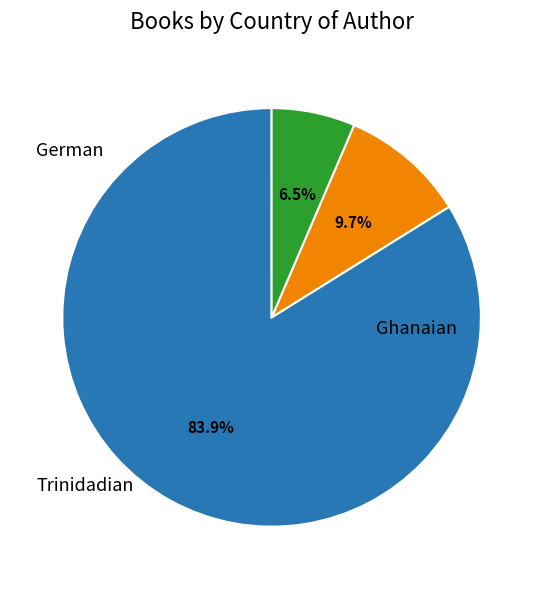

Is there a majority slice in this chart?

Yes